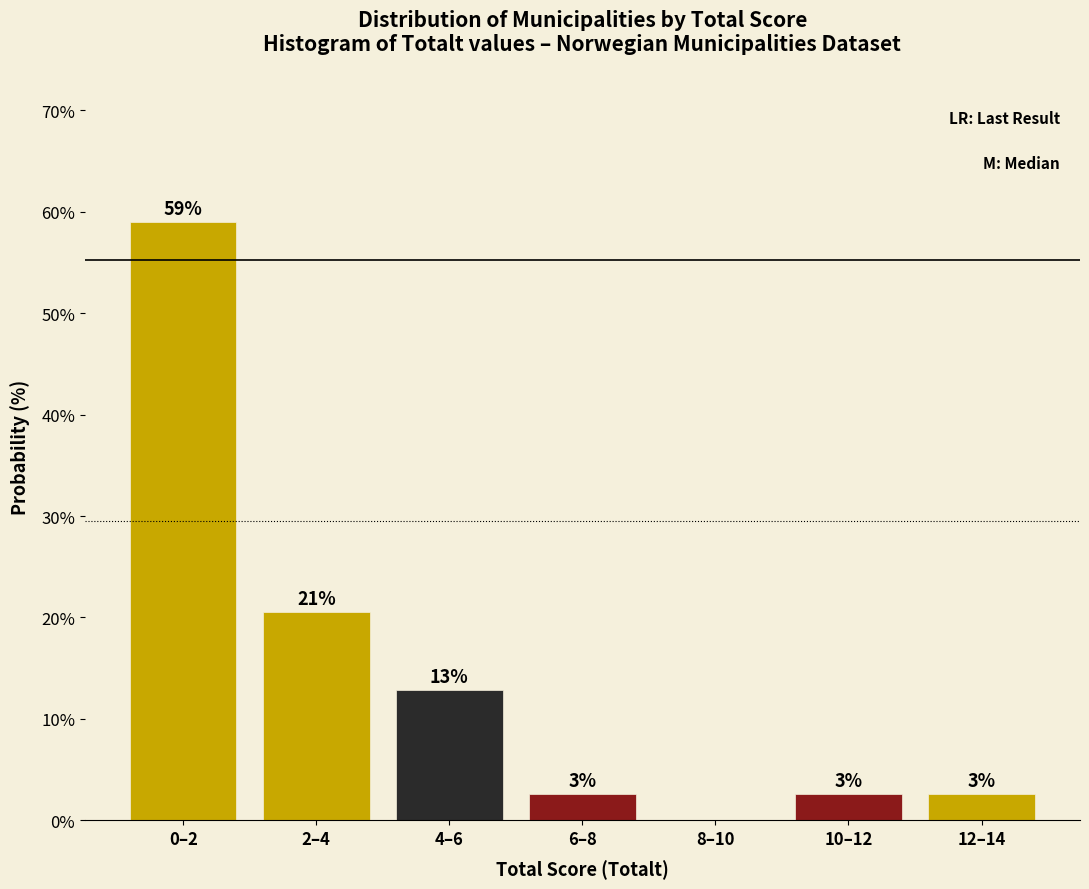

Are the bars horizontal?

No